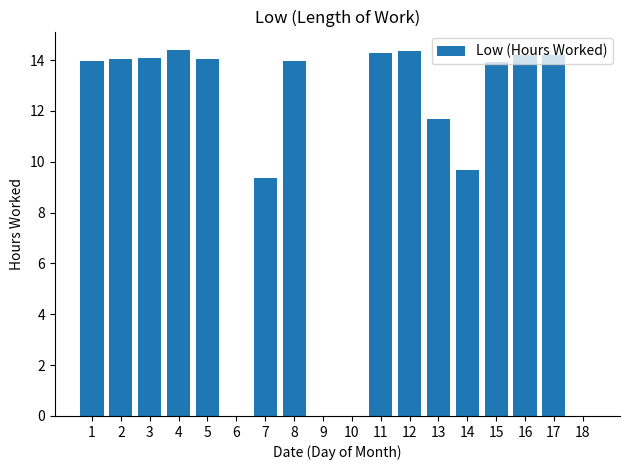

What is the sum of all values?

186.2